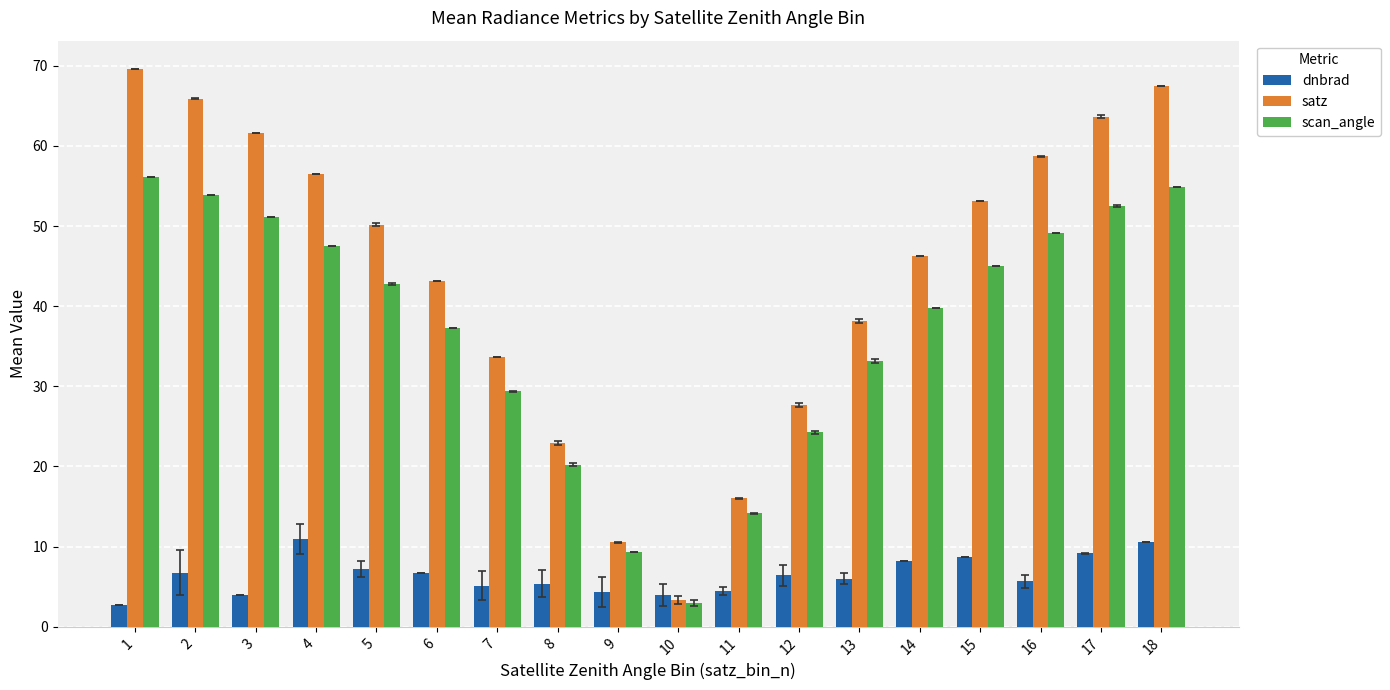

What is the difference between the maximum and minimum values in the scan_angle series?

53.1